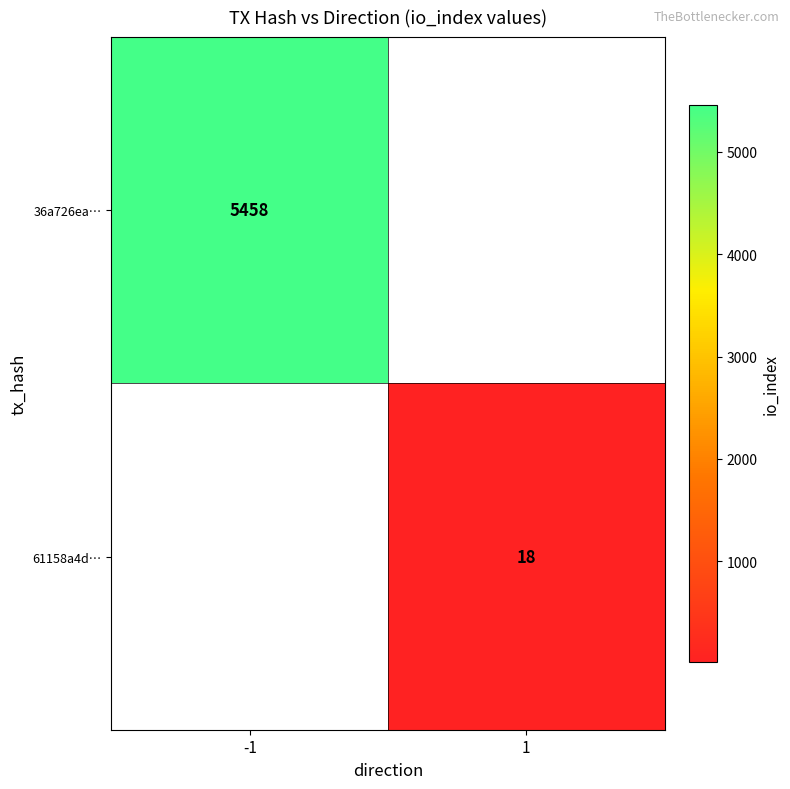

Is it true that 61158a4d… equals 18 at 1?

True